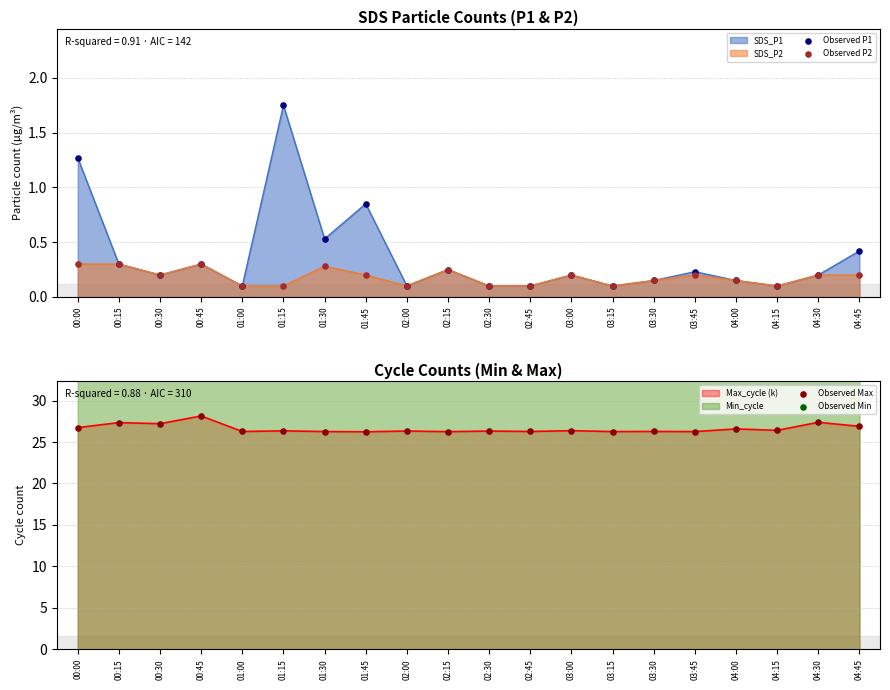

The value of SDS_P1 at 00:15 is 0.3. True or false?

True